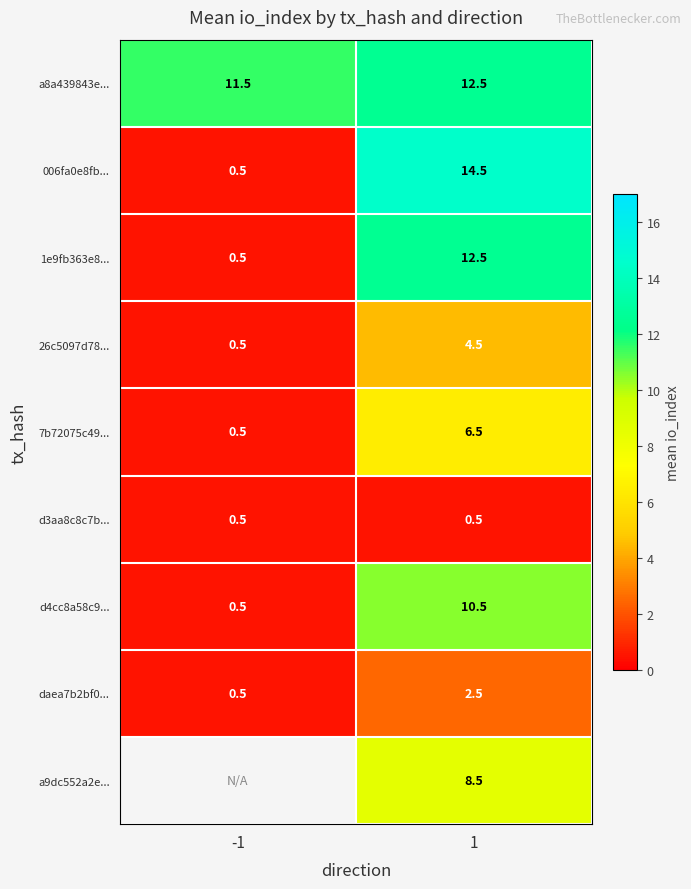

What is the difference between the maximum and minimum values in the 1e9fb363e8... series?

12.0